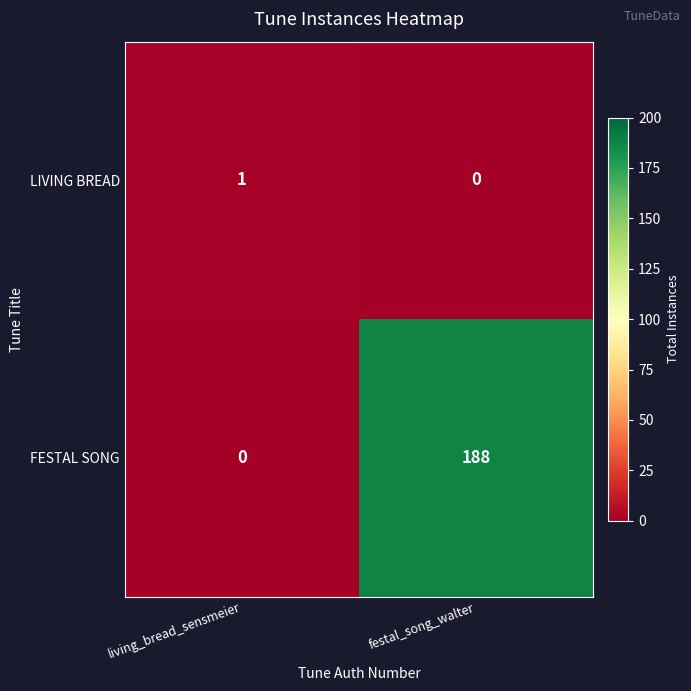

Is the value of LIVING BREAD at living_bread_sensmeier greater than the value of FESTAL SONG at living_bread_sensmeier?

Yes